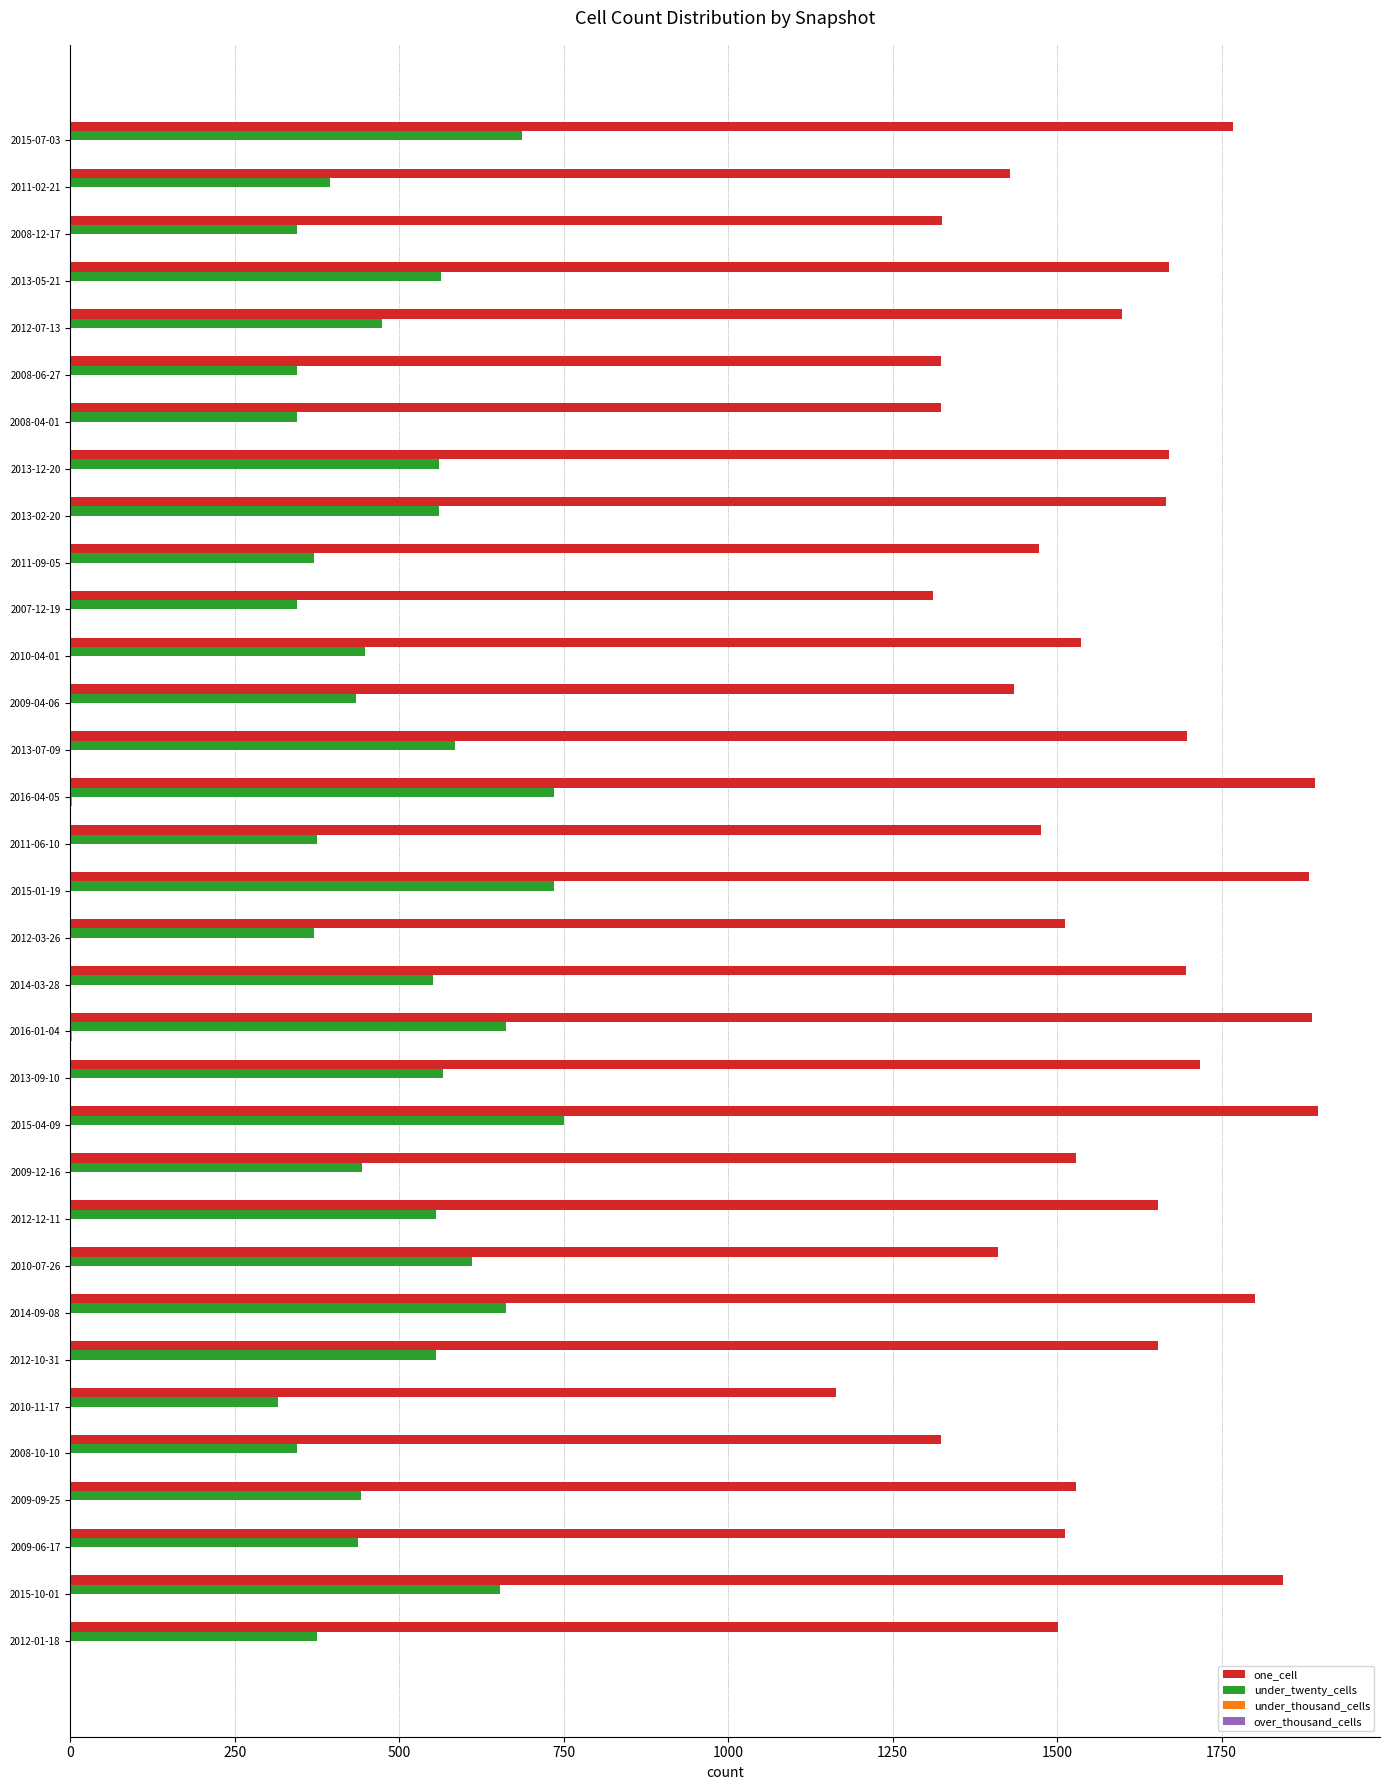

Is the value of under_twenty_cells at 2011-02-21 greater than the value of one_cell at 2012-03-26?

No